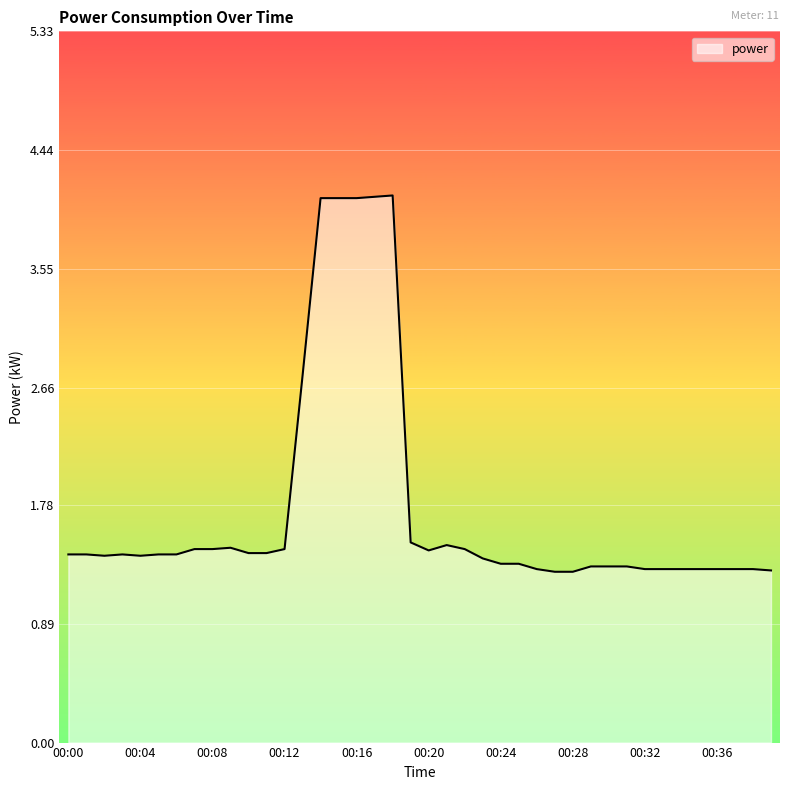

What is the minimum value shown in the chart?

1.3